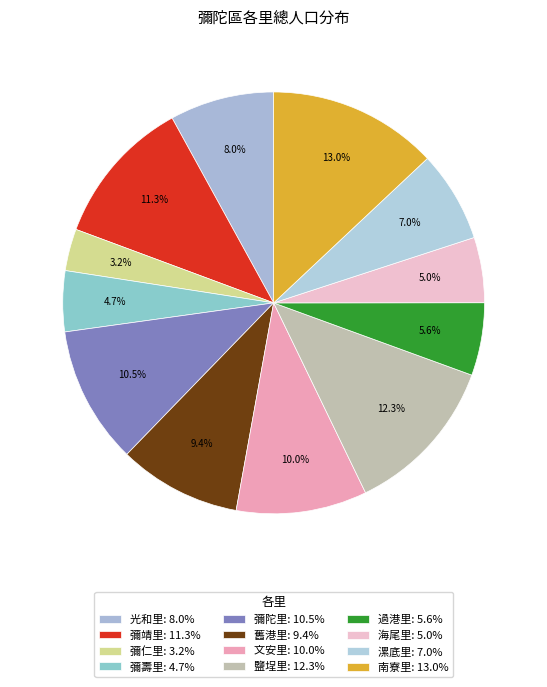

Which has a higher value, 彌壽里 or 光和里?

光和里